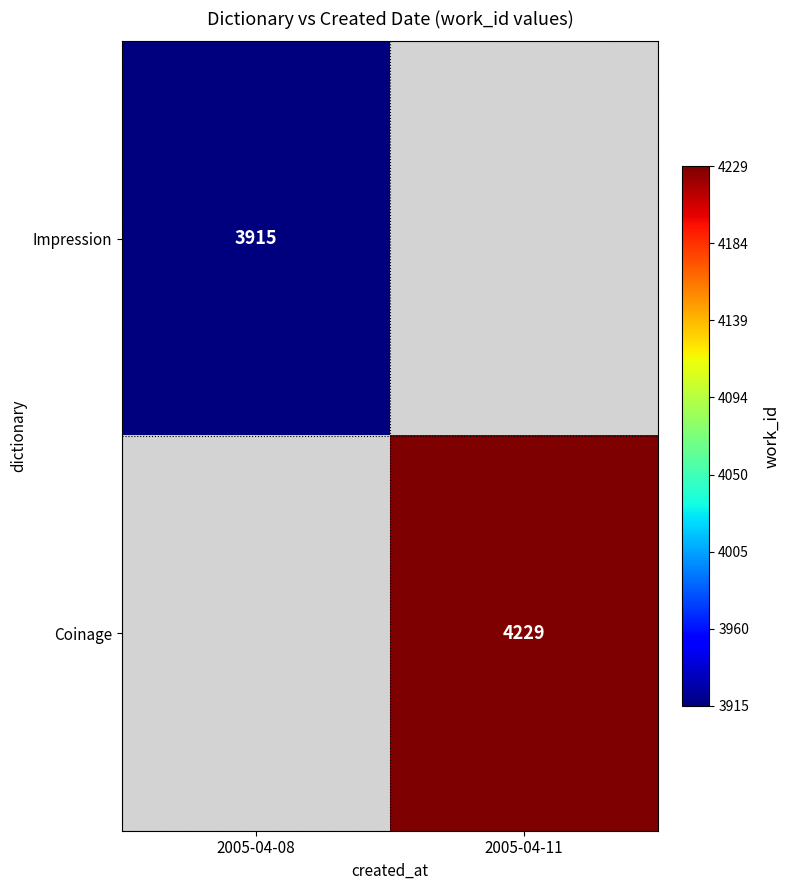

Is it true that Impression equals 3915 at 2005-04-08?

True